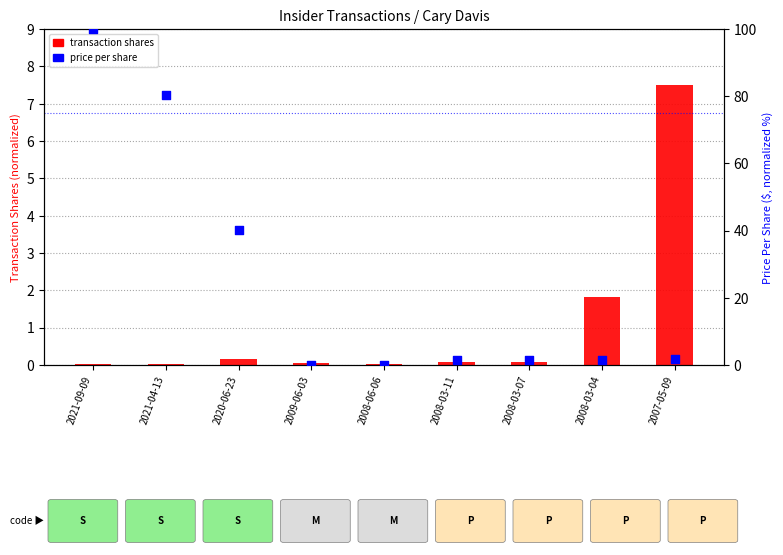

Which series has the widest spread of Y values?

price per share